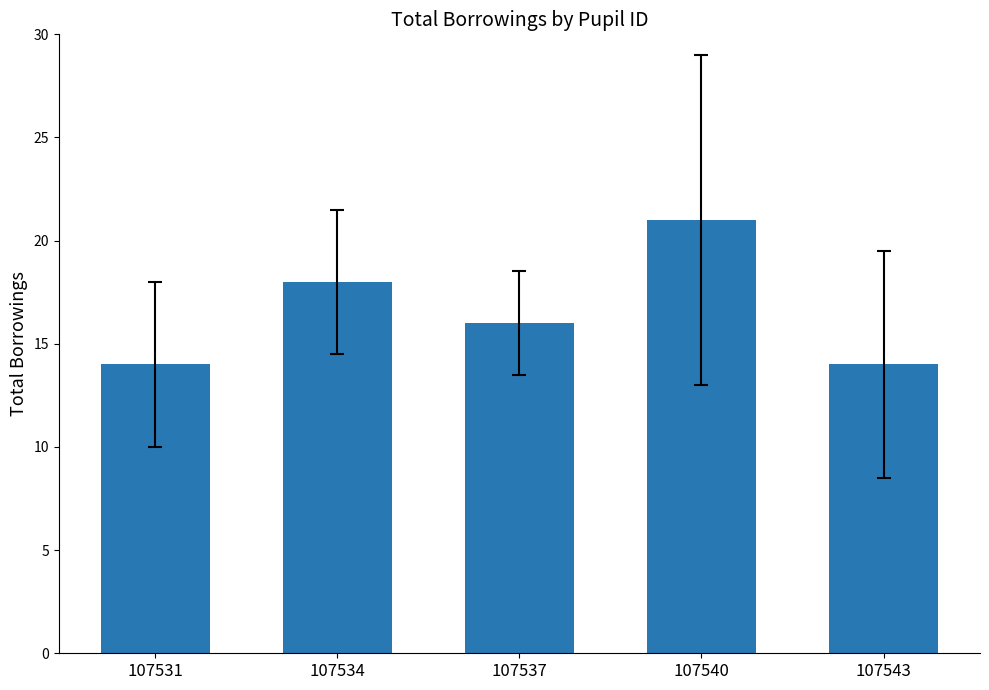

Which has a higher value, 107534 or 107537?

107534